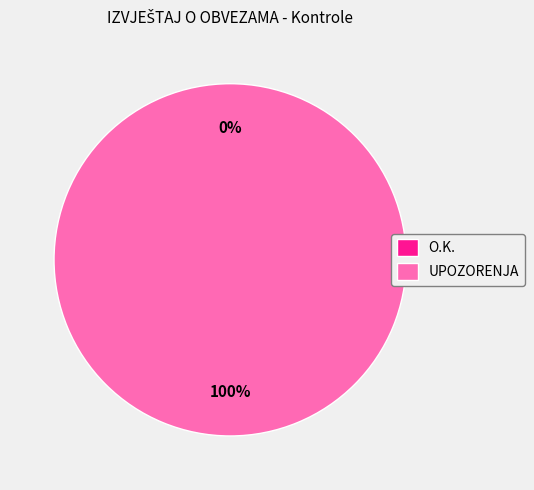

Which category has the biggest portion of the pie?

UPOZORENJA